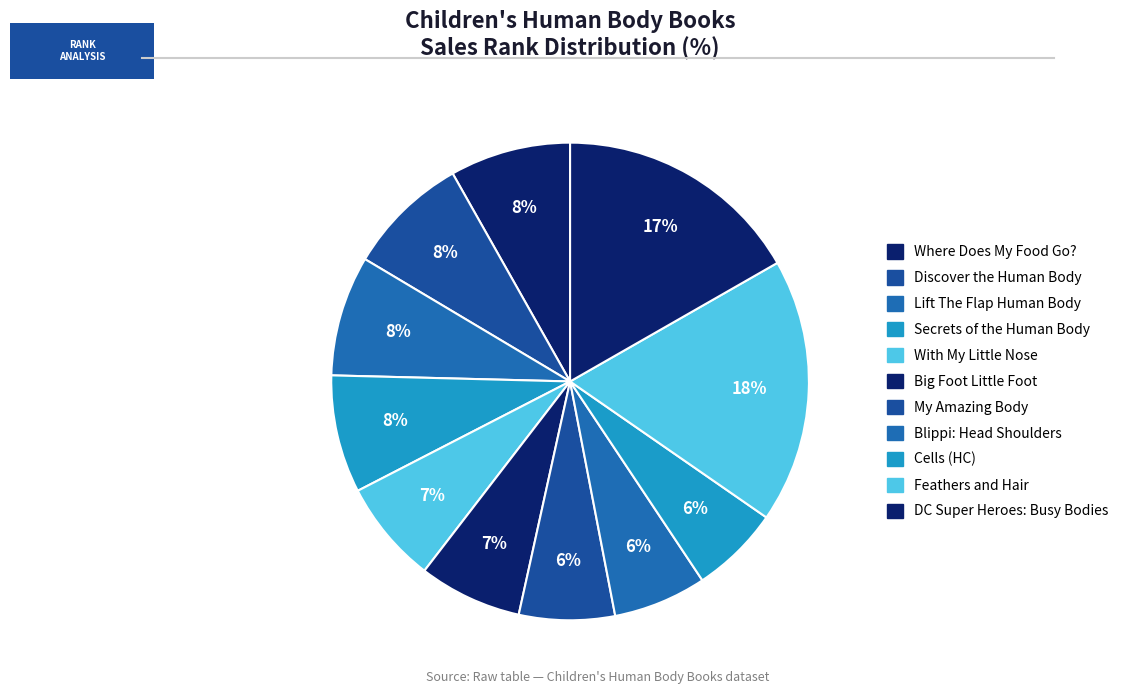

To the nearest percent, what is the difference between the largest and smallest slice percentages?

12%